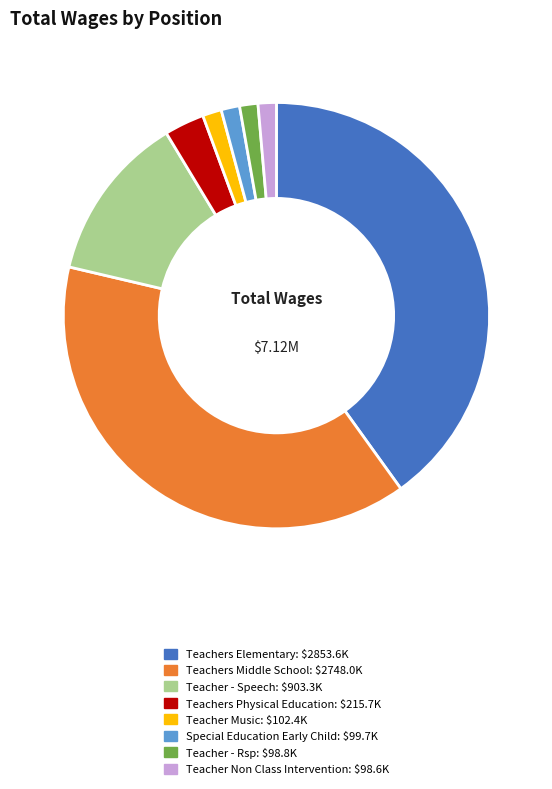

What is the ratio of the value at Teacher Music to the value at Teachers Physical Education?

0.5